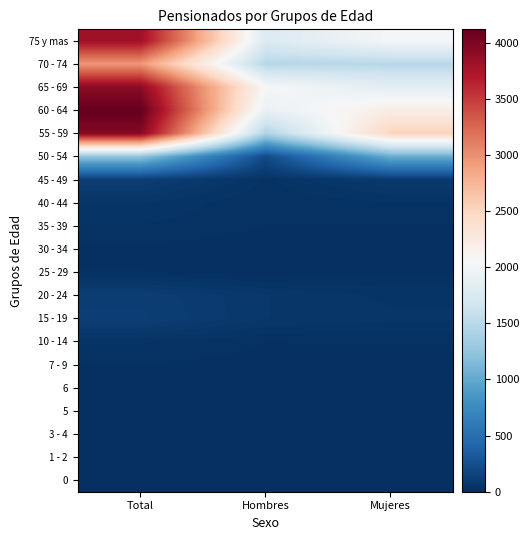

Which label corresponds to the smallest value in the chart?

Total